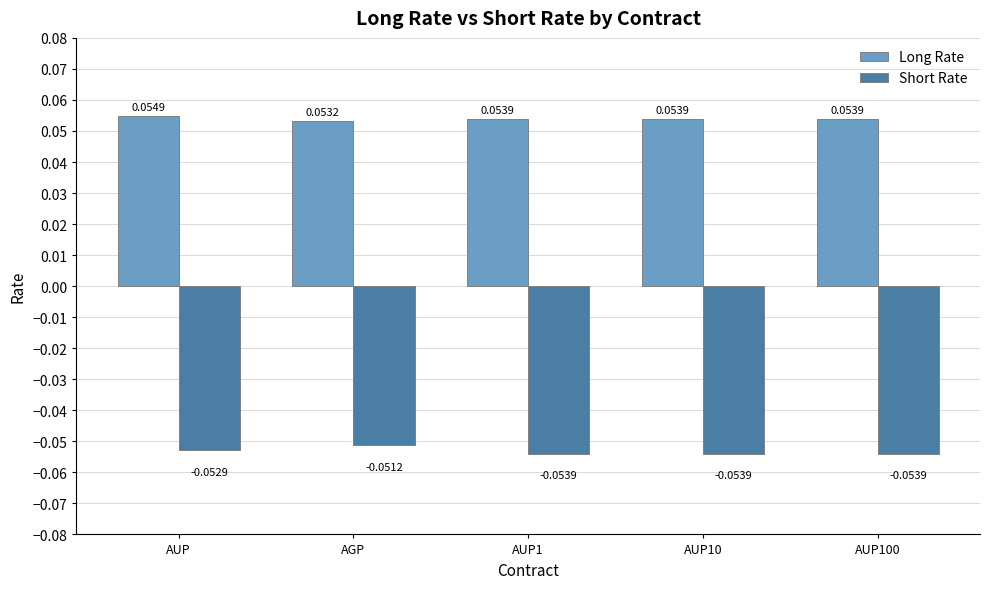

List the series in order of their overall mean, lowest first.

Short Rate, Long Rate